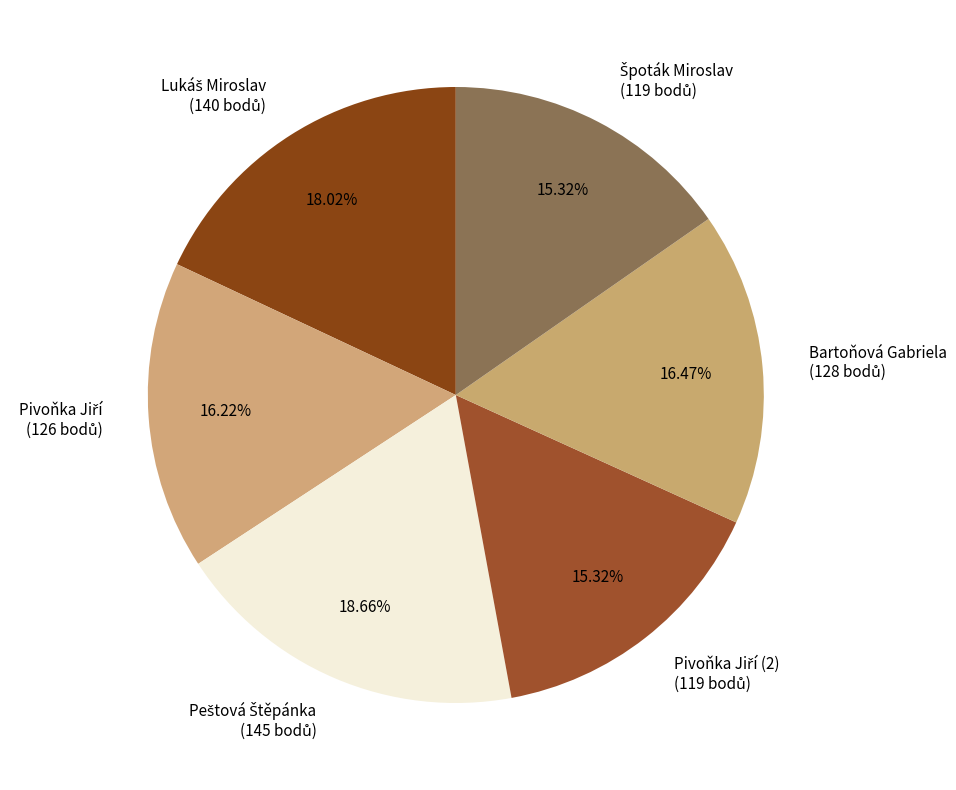

Is there a majority slice in this chart?

No